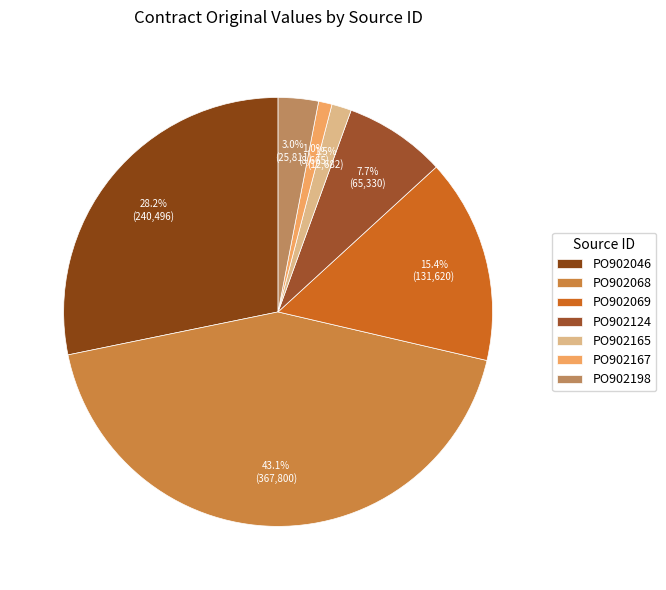

How many segments does this pie chart have?

7